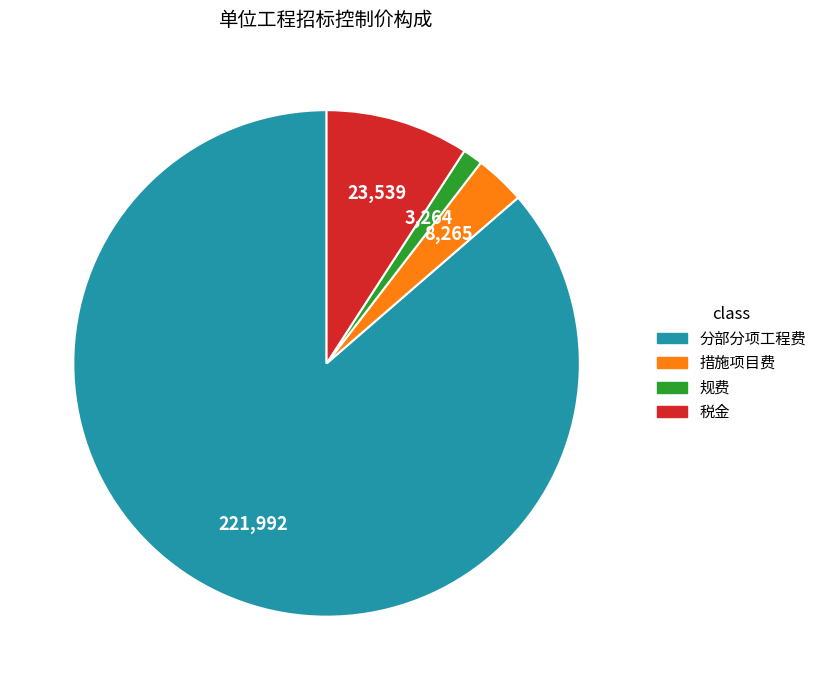

Between 分部分项工程费 and 措施项目费, which is larger?

分部分项工程费